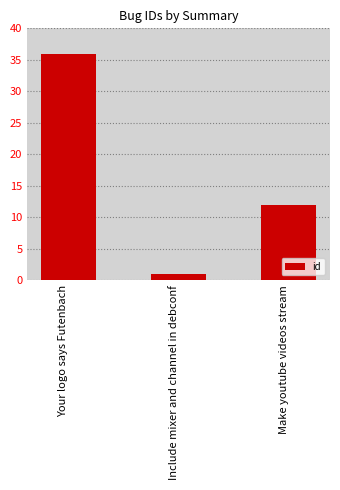

Is it true that the value at Make youtube videos stream is 20?

False